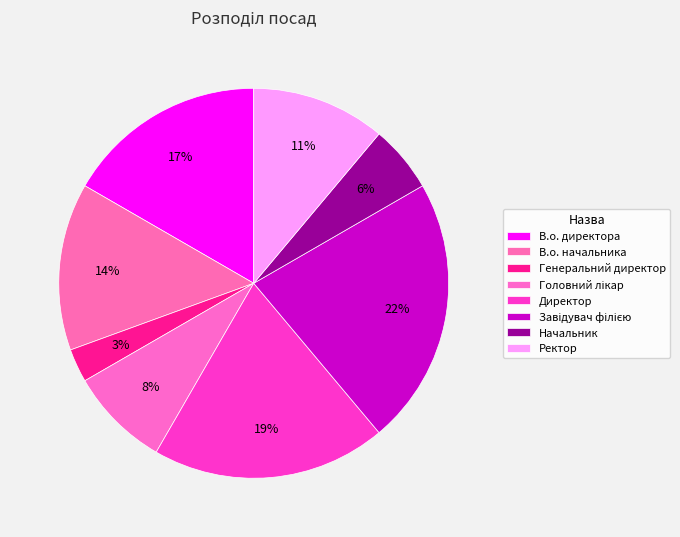

Count the number of slices in the pie.

8